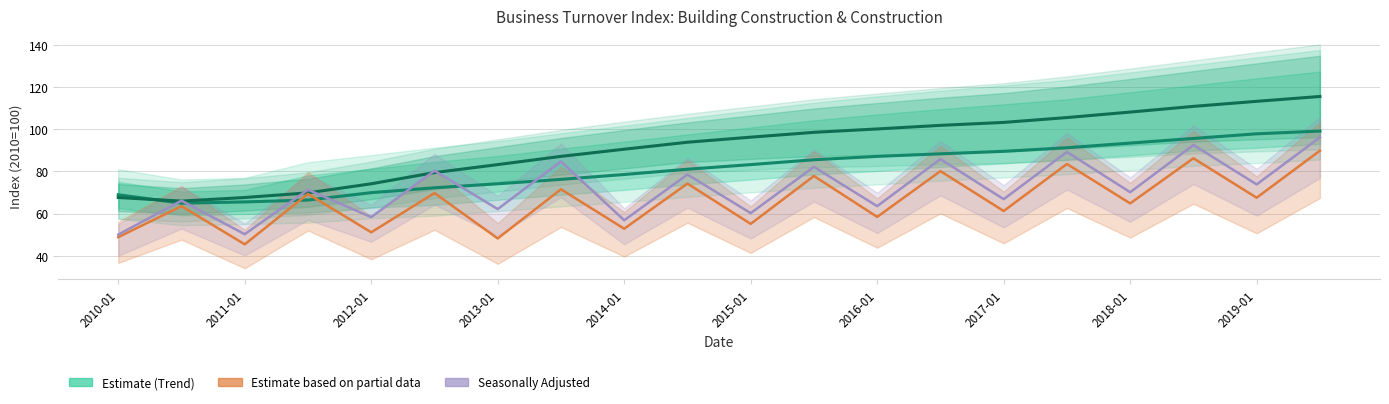

What is the sum of all Construction Seas. Adj. values?

1438.4